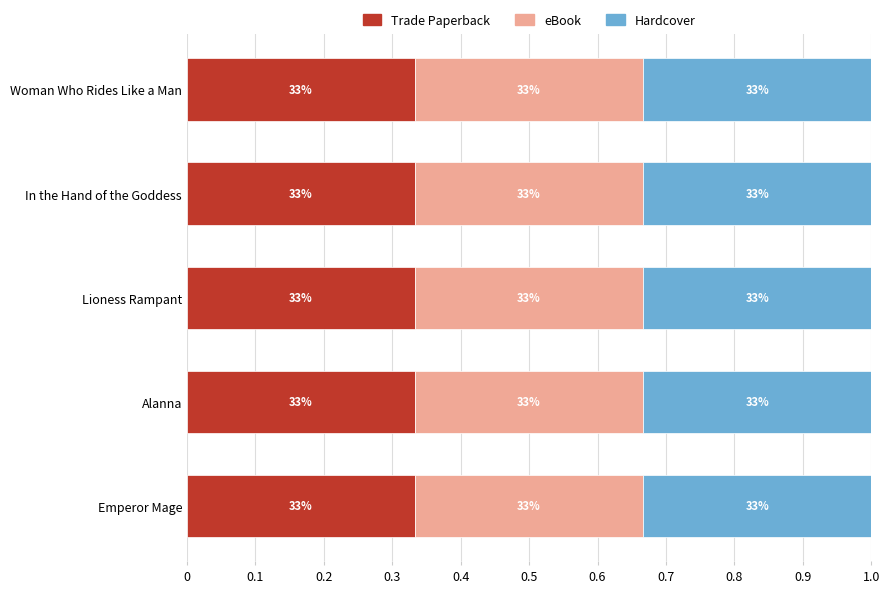

The value of Hardcover at Alanna is 518234. True or false?

False